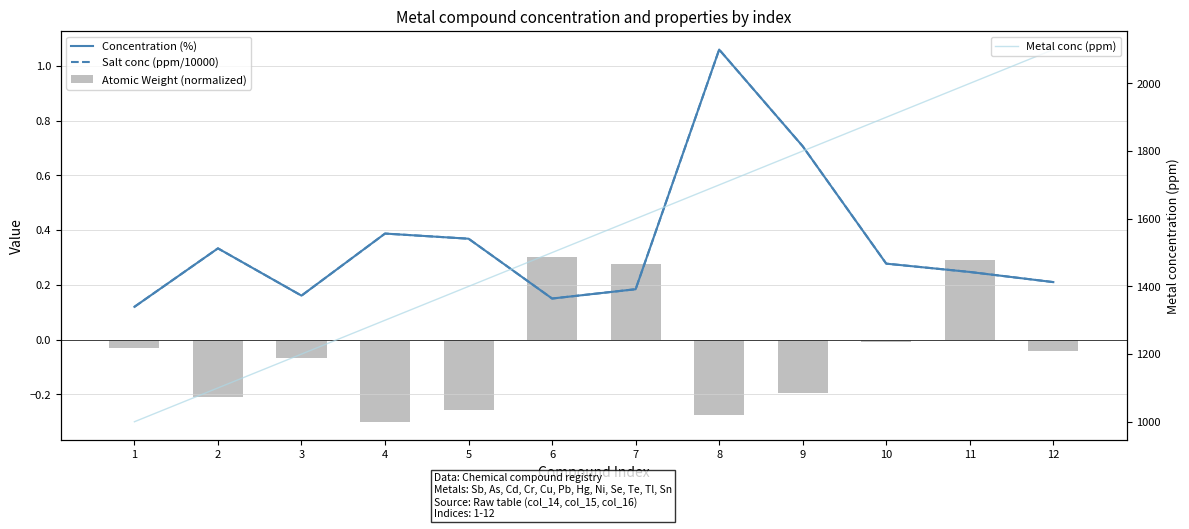

What is the maximum value shown in the chart?

2100.0